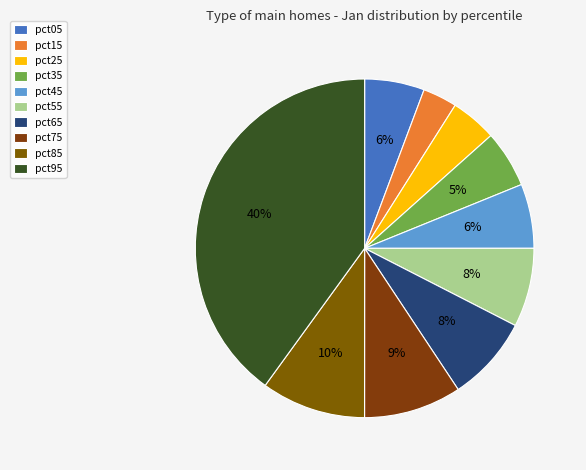

How many slices are in this pie chart?

10